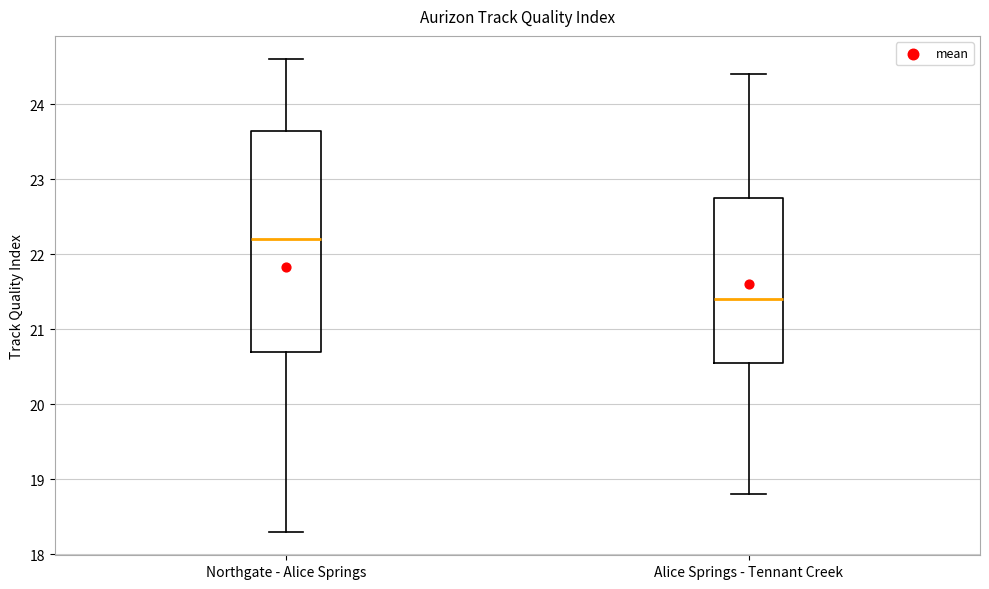

Reading left to right, transcribe this box plot: for each box, give where its median line is, the range the box spans, and where its two whiskers end, as read against the y-axis. The values are not printed on the chart, so give them approximately, as read against the axis.

Northgate - Alice Springs: median 22.2, box 20.7 to 23.7, whiskers 18.3 to 24.6
Alice Springs - Tennant Creek: median 21.4, box 20.6 to 22.8, whiskers 18.8 to 24.4